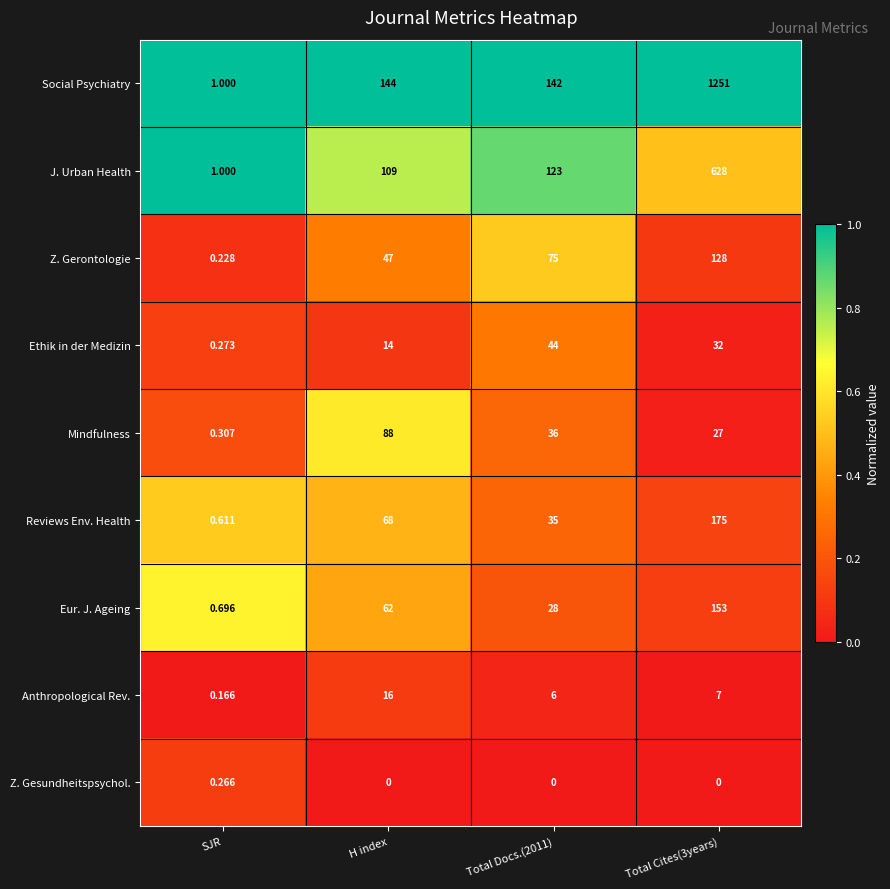

List the series in order of their peak value, lowest first.

Z. Gesundheitspsychol., Anthropological Rev., Ethik in der Medizin, Mindfulness, Z. Gerontologie, Eur. J. Ageing, Reviews Env. Health, J. Urban Health, Social Psychiatry